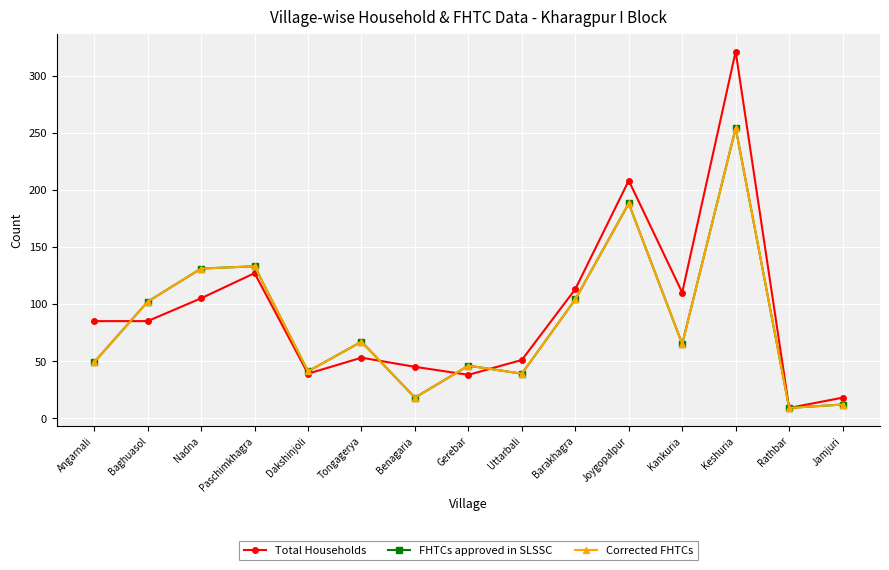

What is the maximum value for FHTCs approved in SLSSC?

254